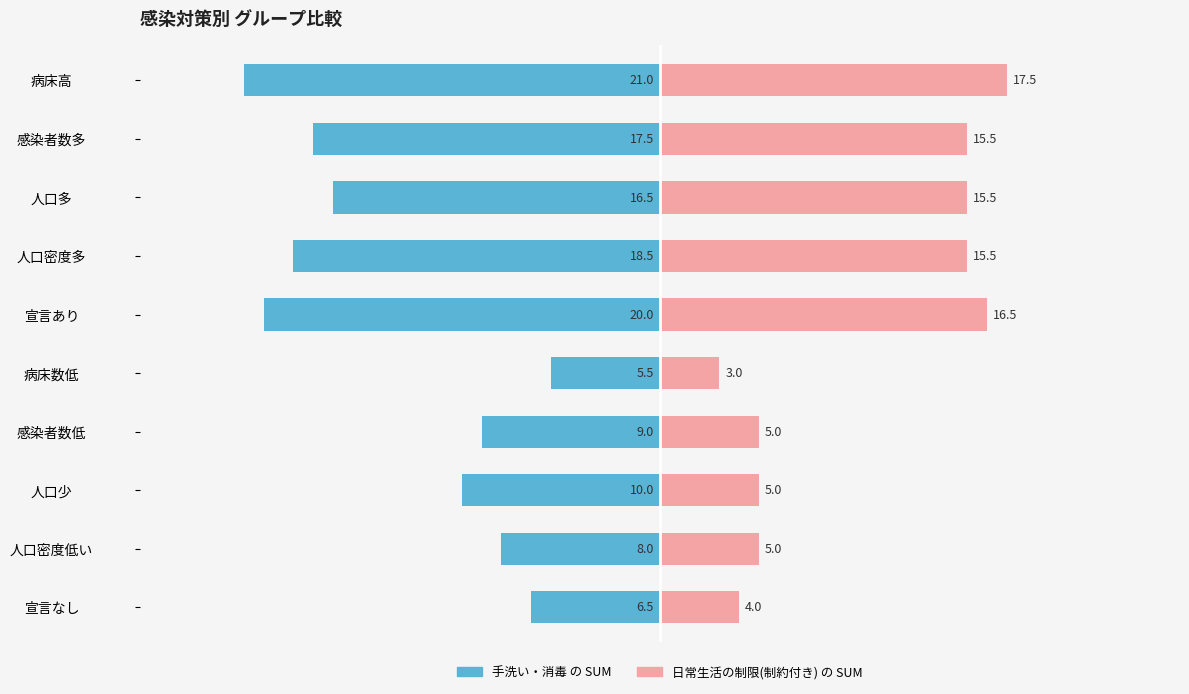

The 日常生活の制限(制約付き) の SUM series shows 5.3 at 人口多. True or false?

False